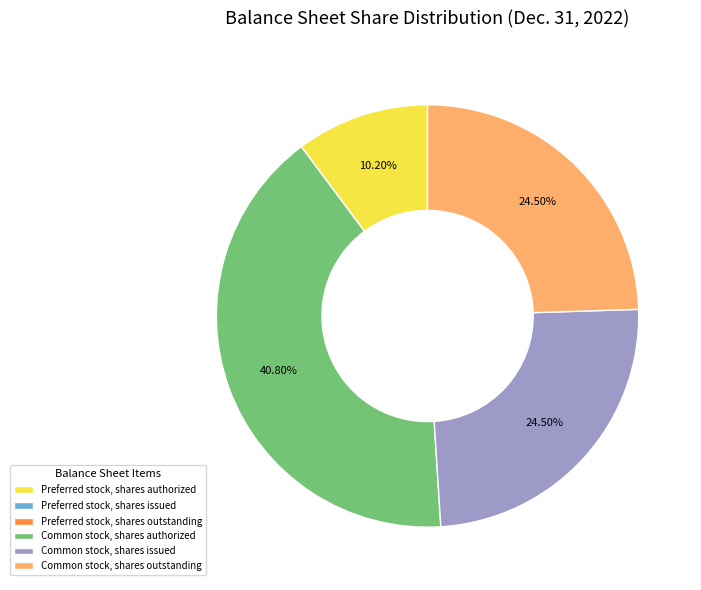

Is there a majority slice in this chart?

No